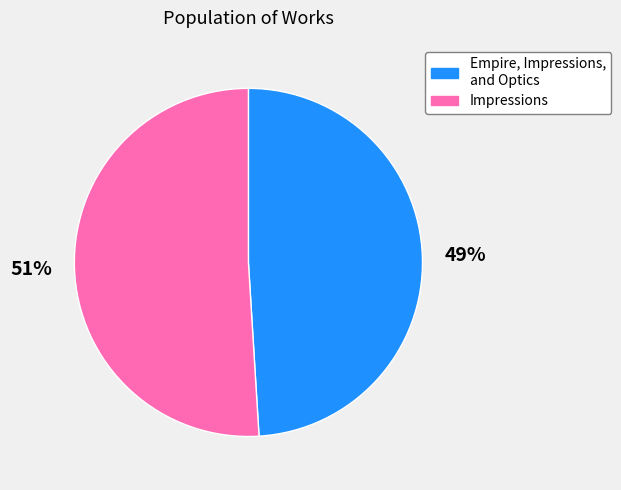

To the nearest percent, what is the average slice percentage?

50%